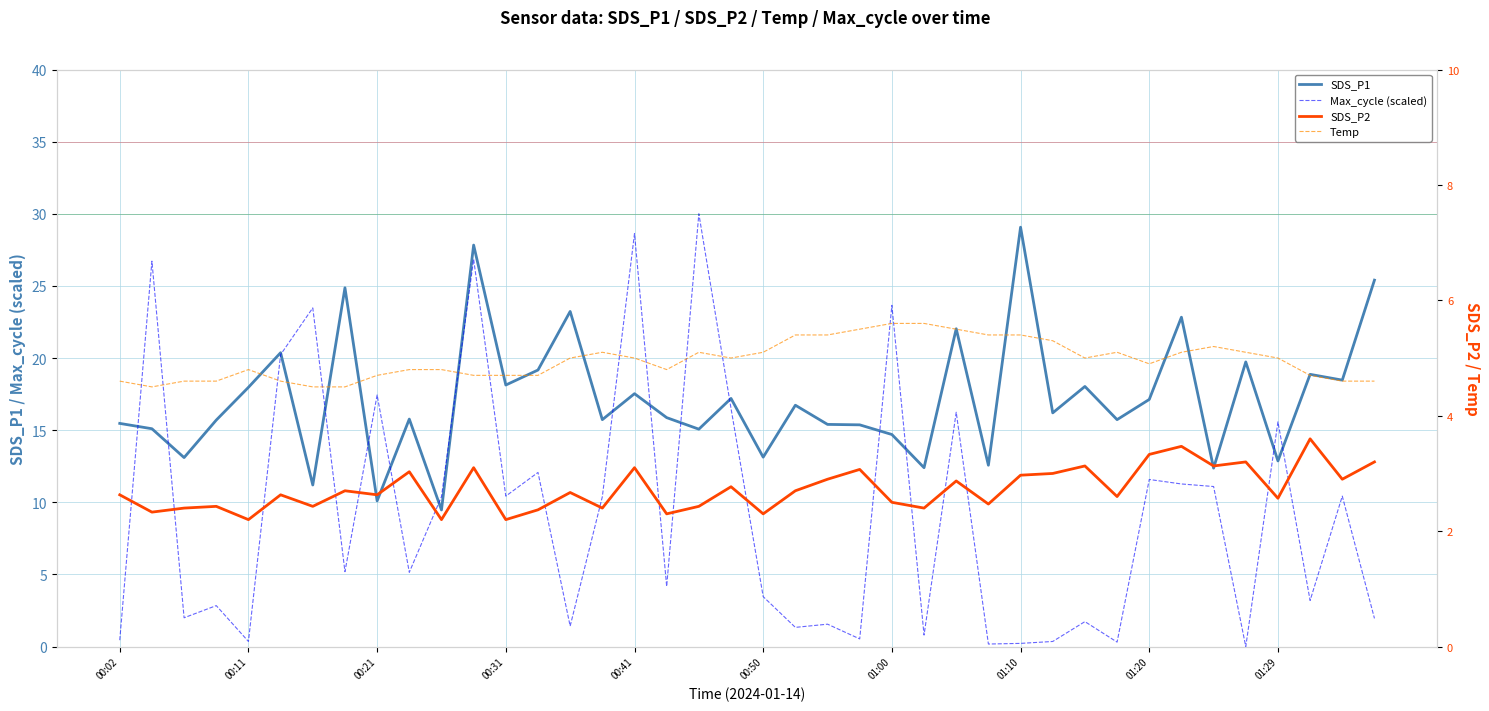

At 27, list the series in order from smallest to largest.

Max_cycle (scaled), SDS_P2, Temp, SDS_P1